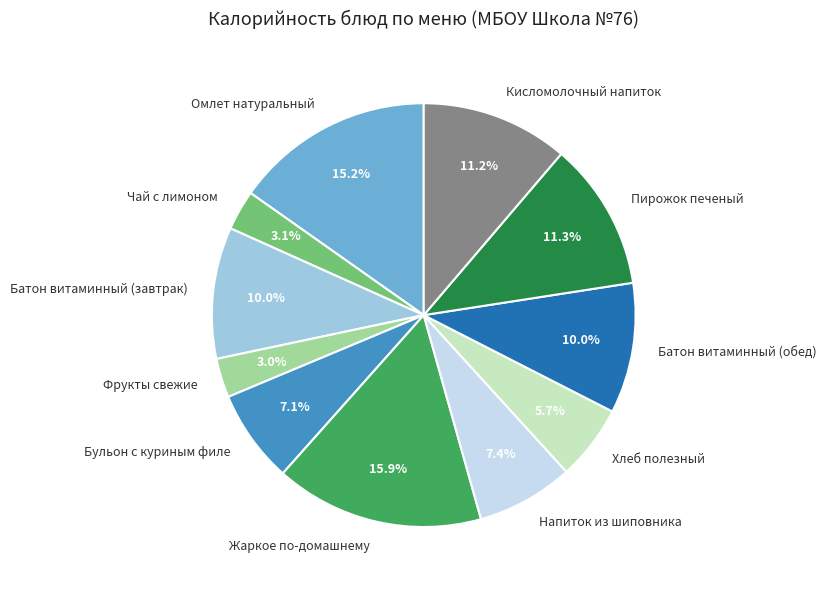

To the nearest percent, what is the difference between the largest and smallest slice percentages?

13%